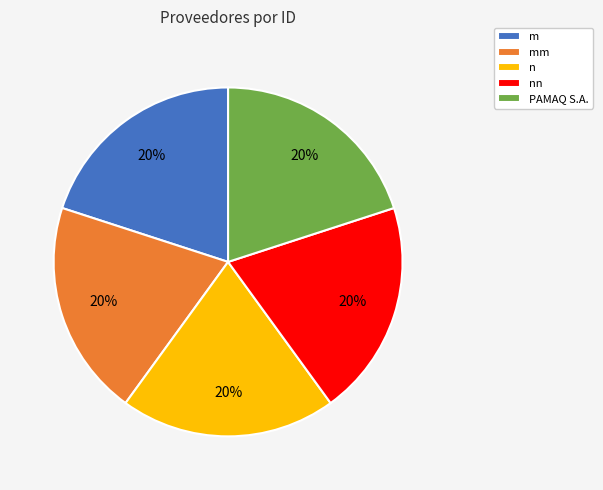

Is it true that nn is 20% of the pie?

True